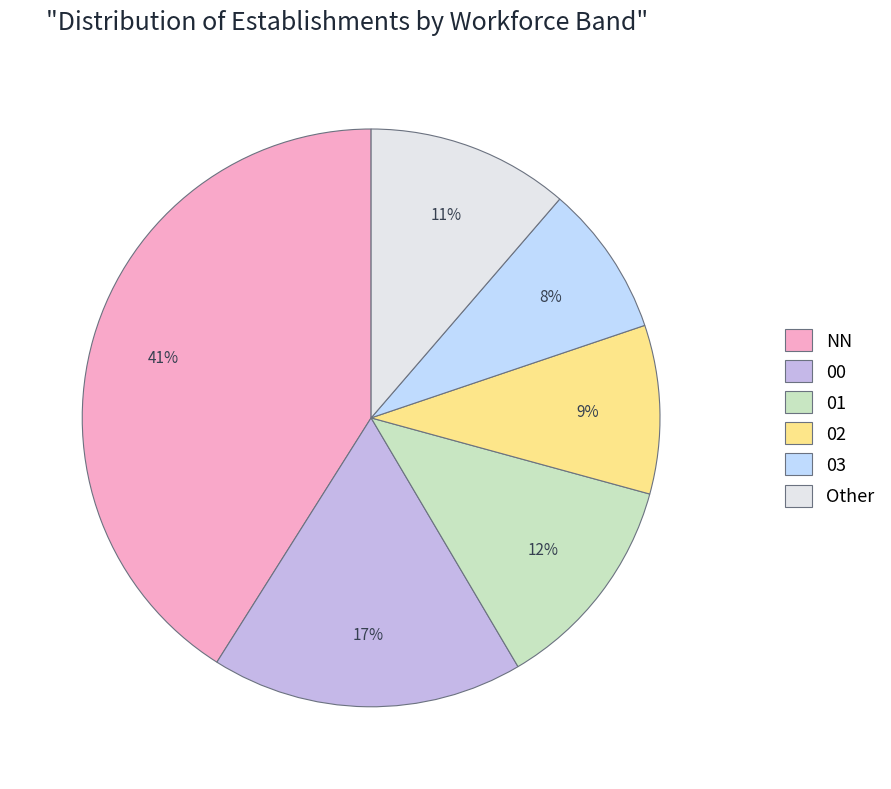

To the nearest percent, what percentage of the pie is 01?

12%